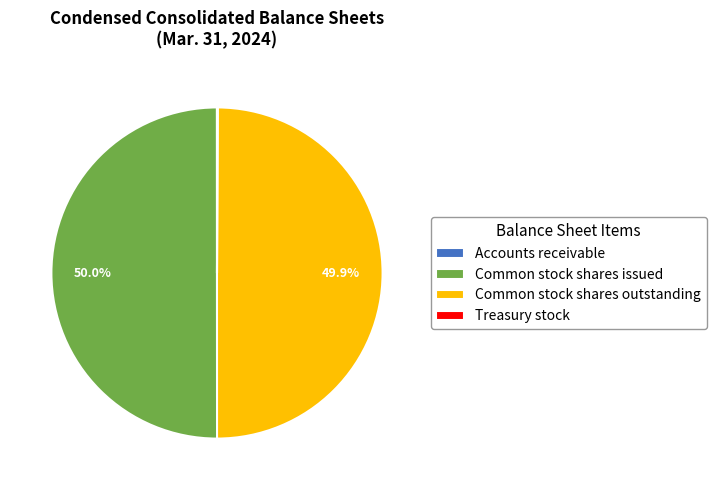

Approximately how many times larger is the value at Common stock shares outstanding compared to Common stock shares issued?

1.0